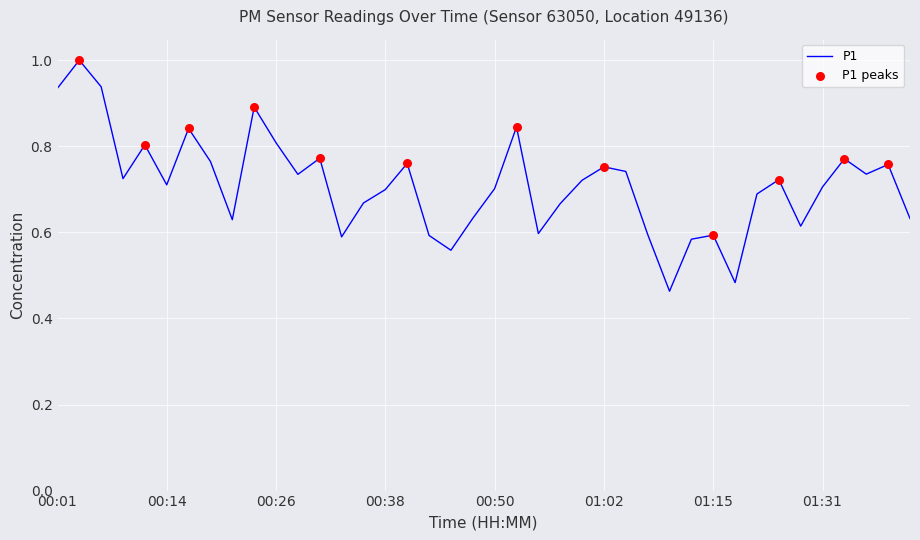

What is the maximum value shown in the chart?

1.0